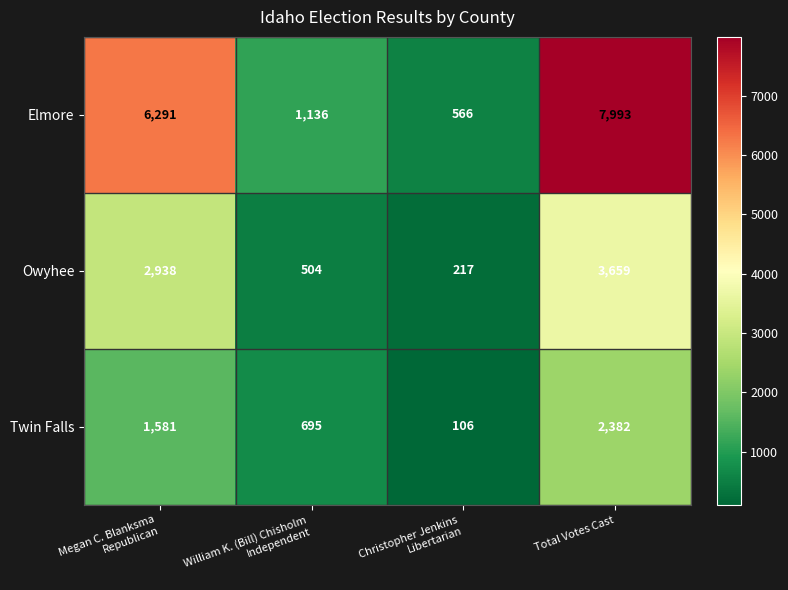

True or false: Twin Falls has a value of 583 at Total Votes Cast.

False